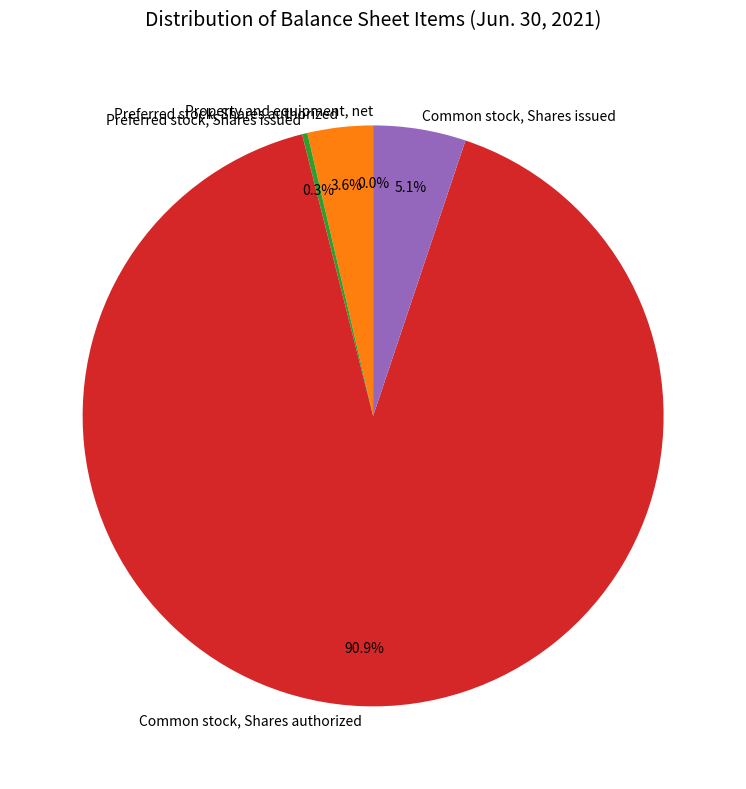

What percentage do Common stock, Shares issued and Preferred stock, Shares issued together represent?

5.4%